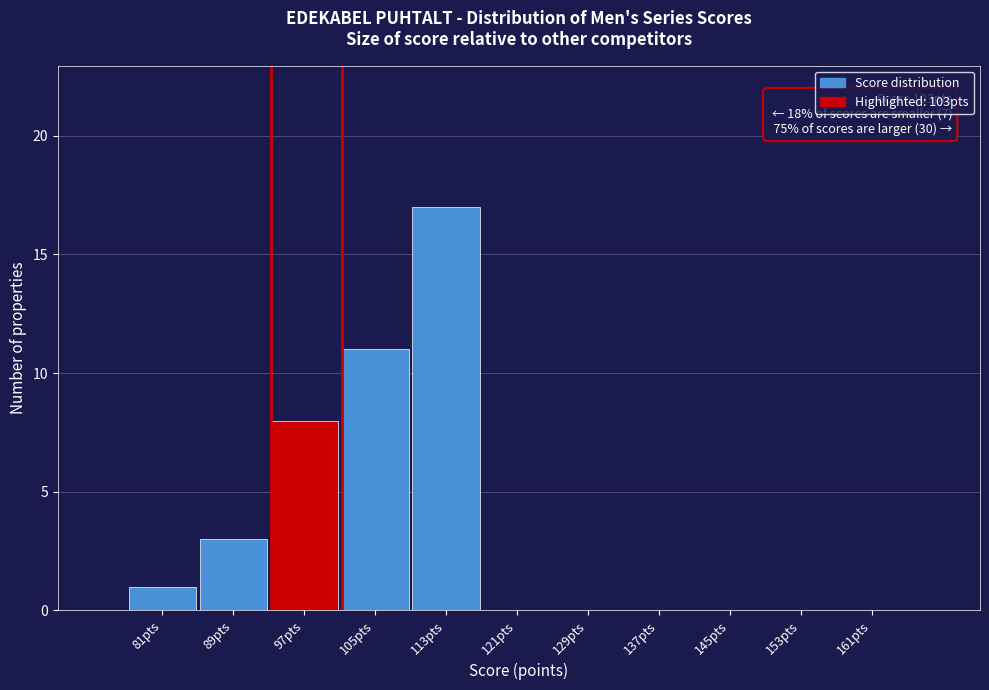

Reading left to right, transcribe all the data shown in this chart.

81pts=1	89pts=3	97pts=8	105pts=11	113pts=17	121pts=0	129pts=0	137pts=0	145pts=0	153pts=0	161pts=0